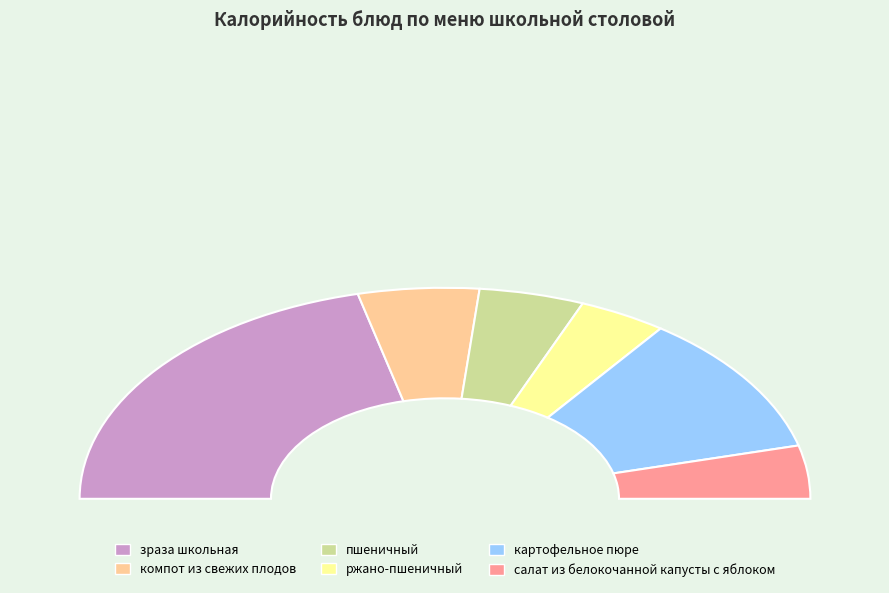

Which has a higher value, компот из свежих плодов or зраза школьная?

зраза школьная